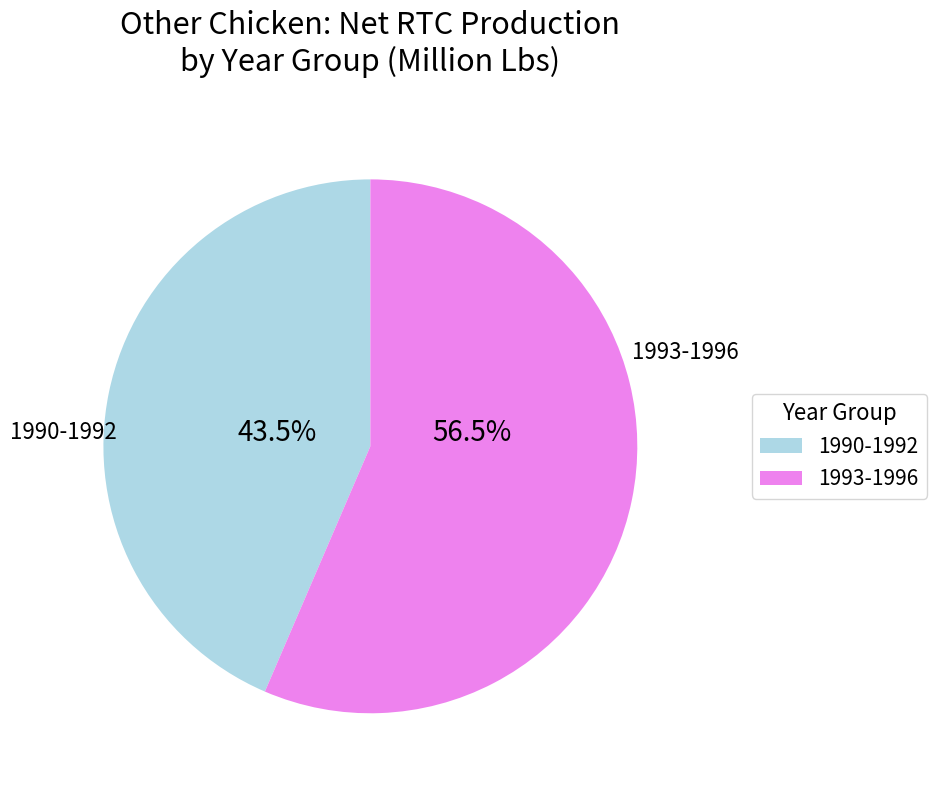

Is there any slice that represents more than half of the pie?

Yes